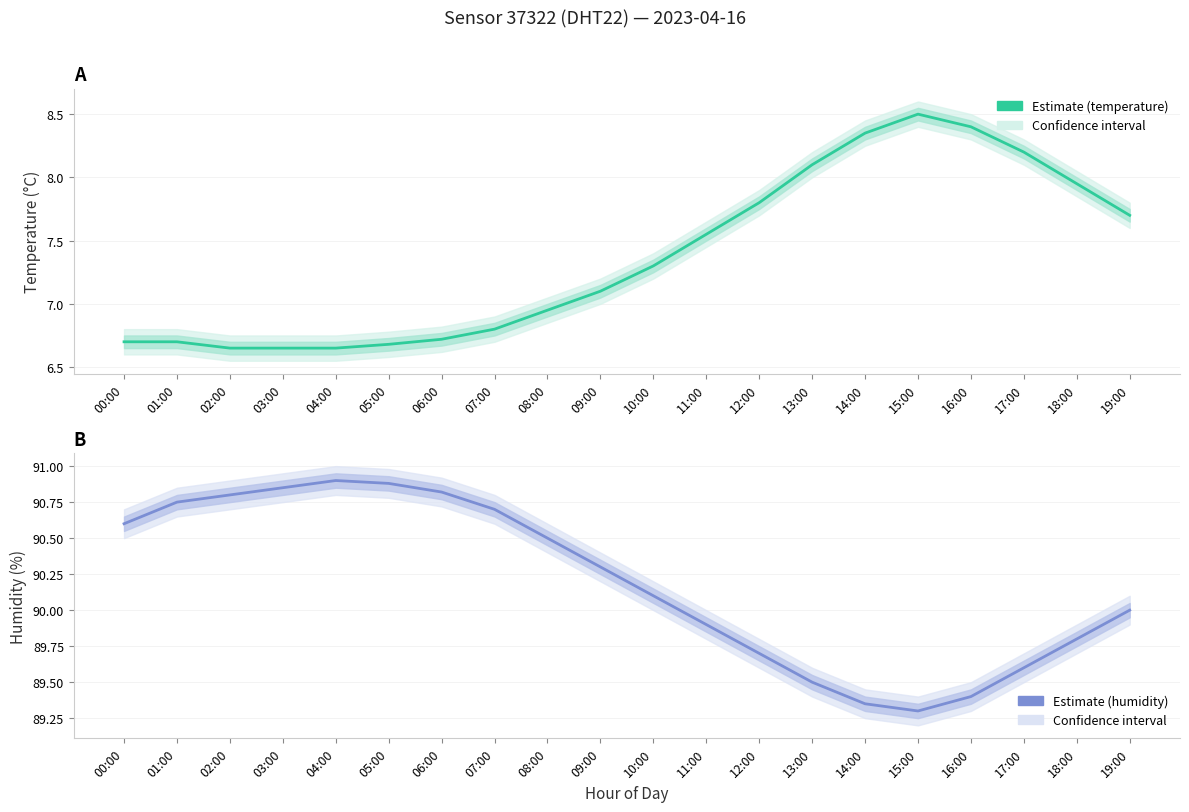

True or false: humidity and temperature cross at least once.

False